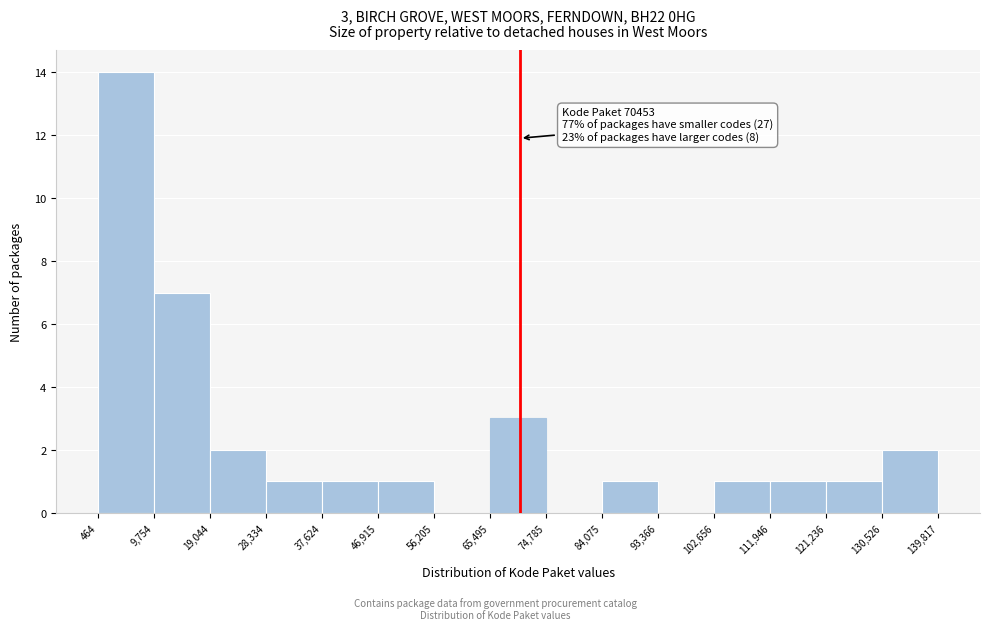

Over which range of the x-axis is the bar tallest?

464 to 9,754